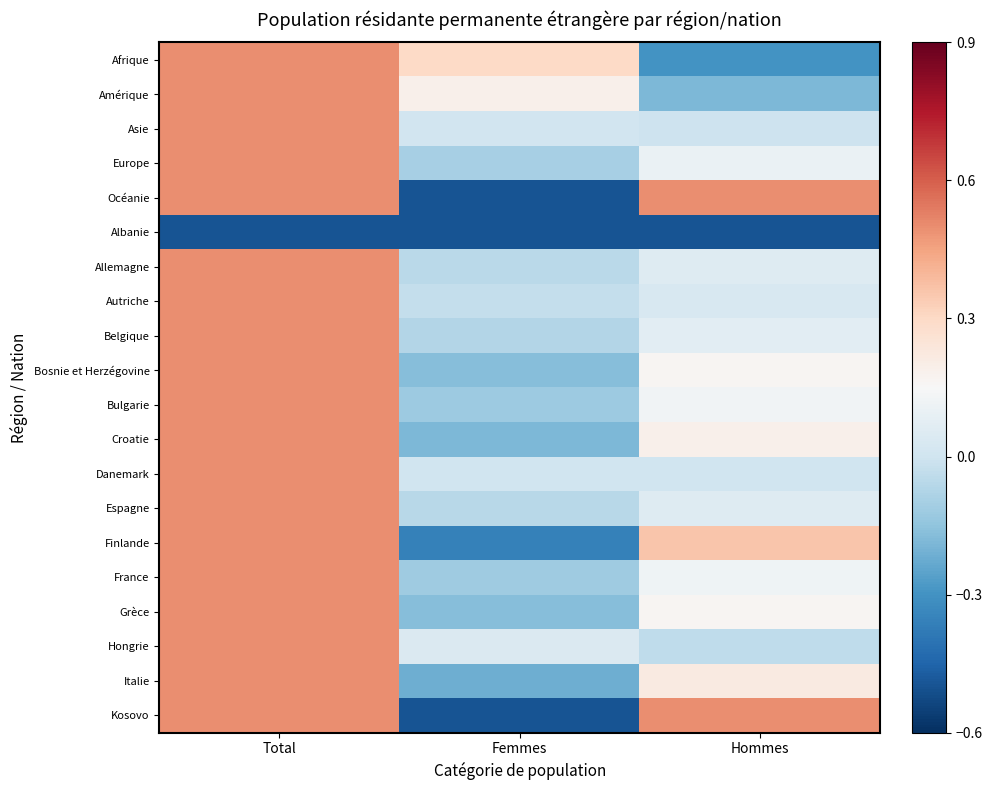

Rank the series at Total from lowest to highest value.

Albanie, Afrique, Amérique, Asie, Europe, Océanie, Allemagne, Autriche, Belgique, Bosnie et Herzégovine, Bulgarie, Croatie, Danemark, Espagne, Finlande, France, Grèce, Hongrie, Italie, Kosovo